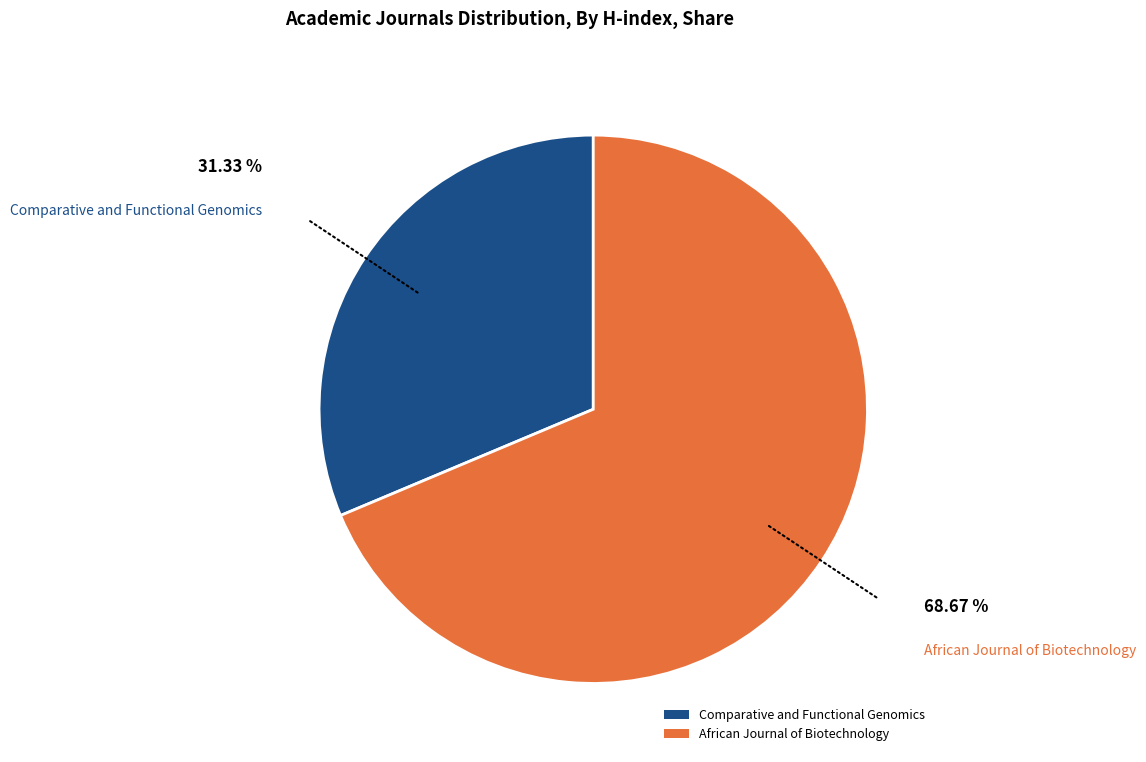

Approximately how many times larger is the value at African Journal of Biotechnology compared to Comparative and Functional Genomics?

2.2